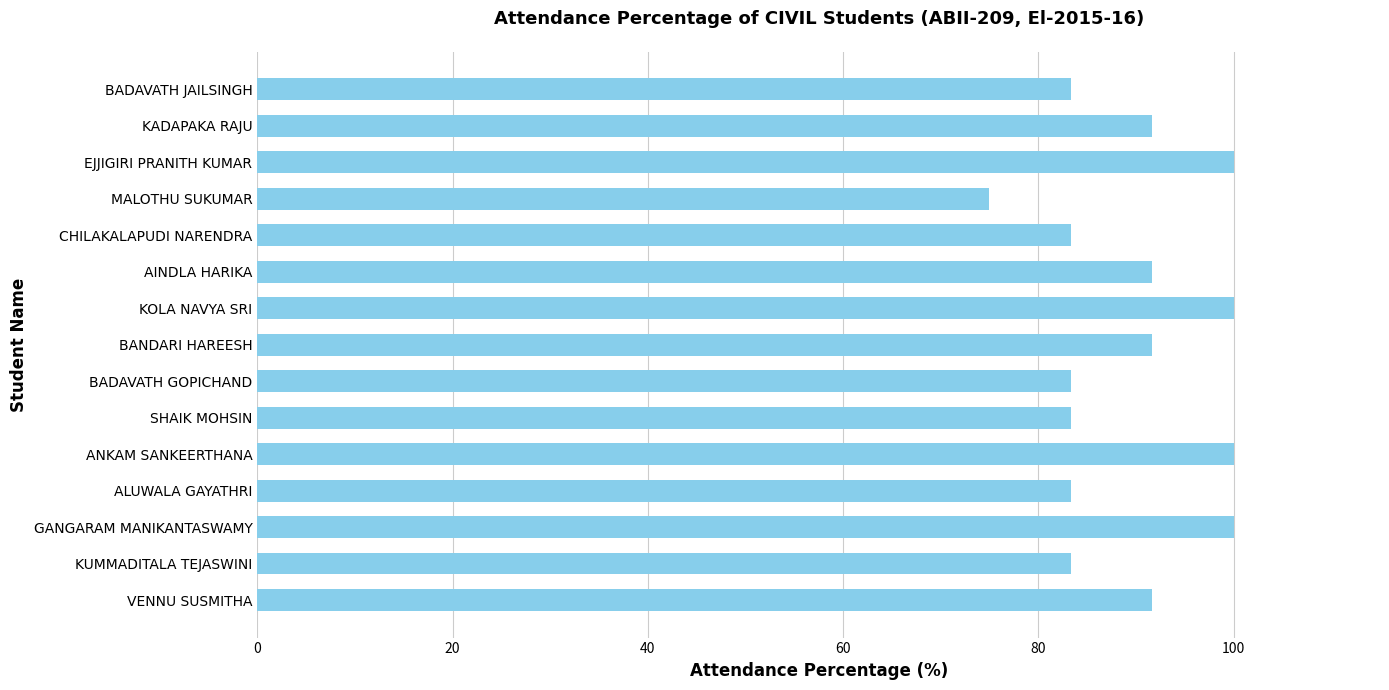

What is the ratio of the value at GANGARAM MANIKANTASWAMY to the value at BADAVATH JAILSINGH?

1.2